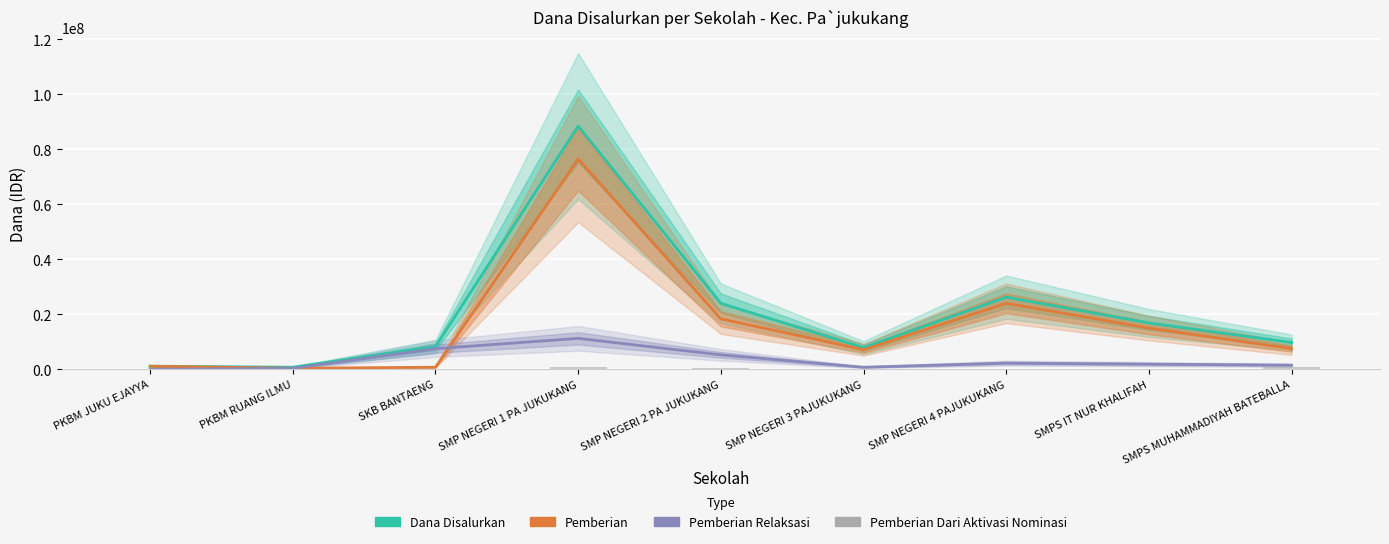

Where does the Pemberian Relaksasi series first go above 1875000?

SKB BANTAENG